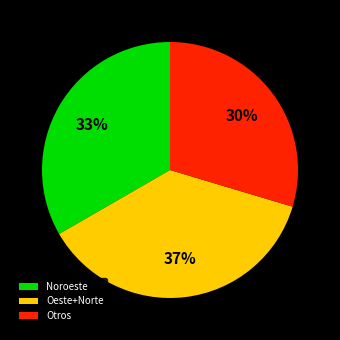

How many segments does this pie chart have?

3